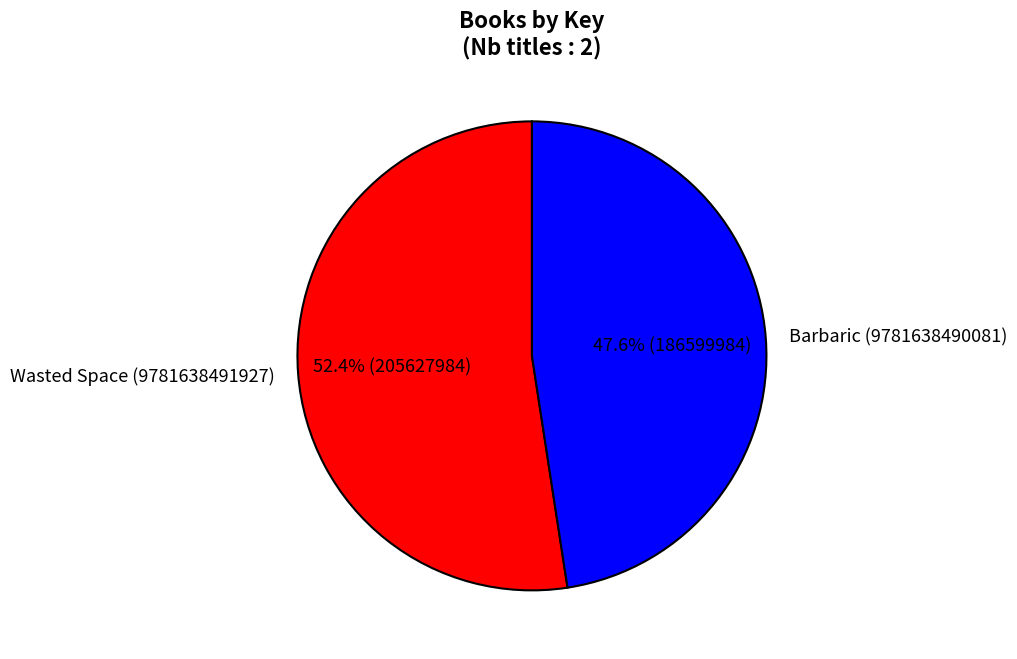

To the nearest percent, what is the difference between the Wasted Space (9781638491927) and Barbaric (9781638490081) slice percentages?

5%